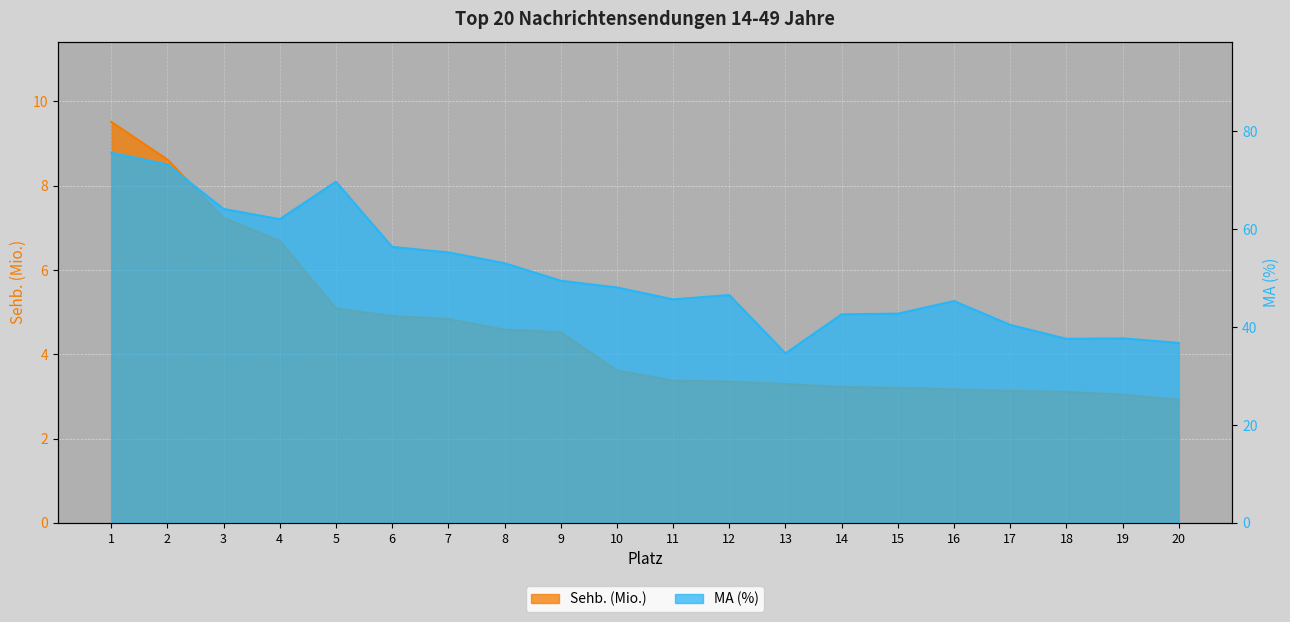

Which has a higher value, 18 or 20?

18